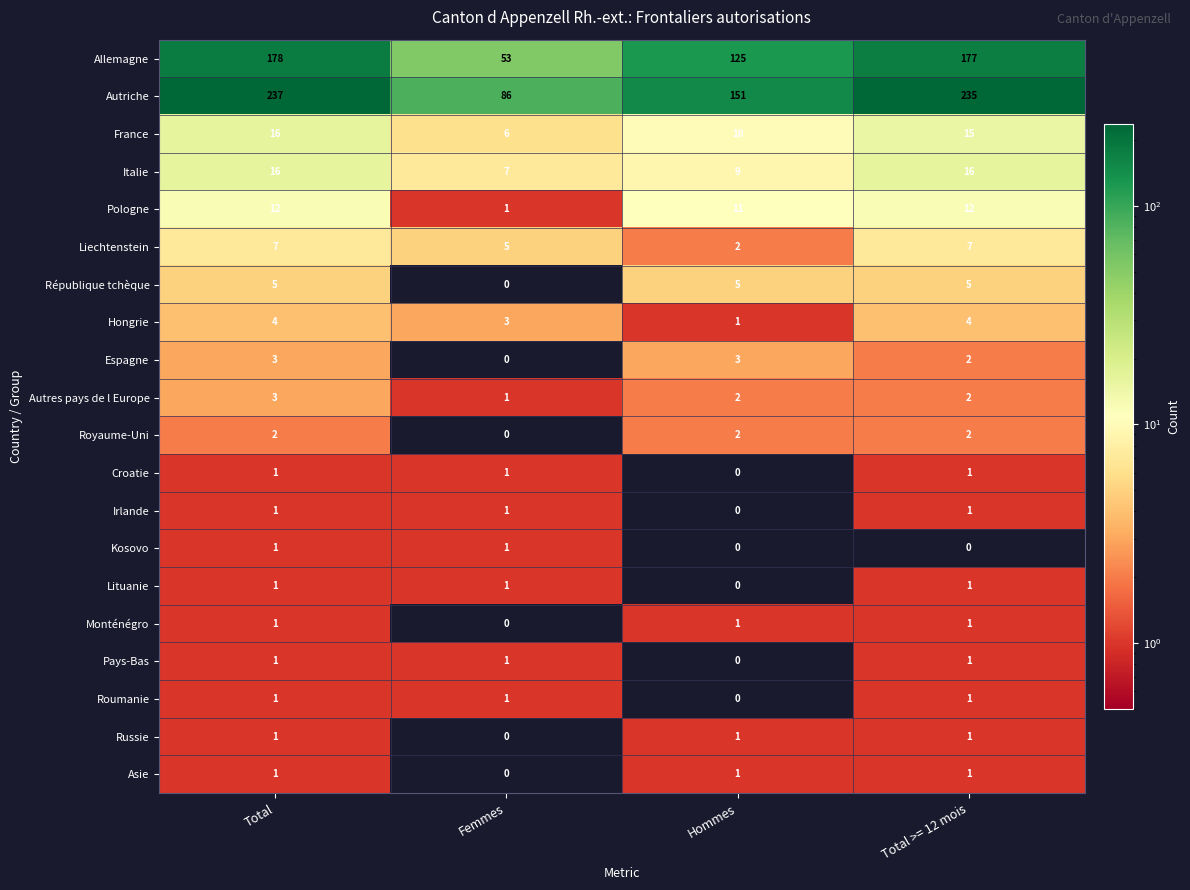

Which series has the widest spread of values?

Autriche